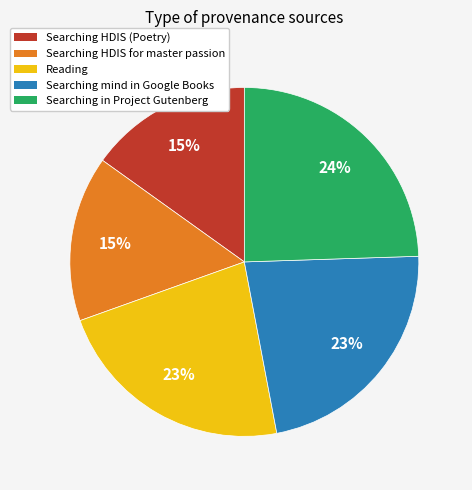

The Reading slice represents 23% of the pie. True or false?

True